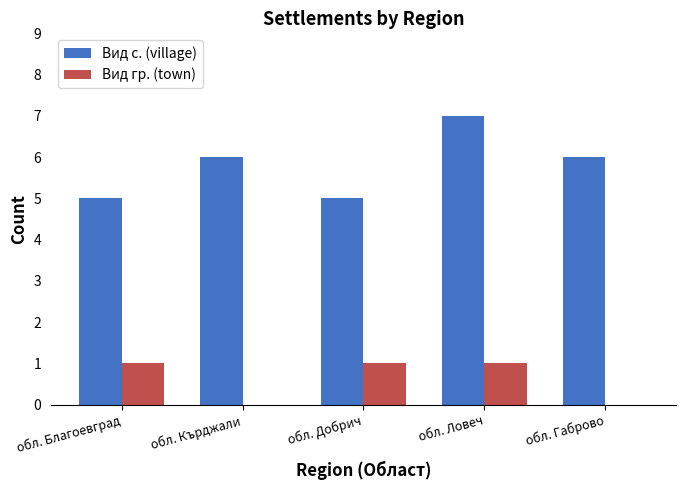

True or false: Вид гр. (town) has a value of 1 at обл. Добрич.

True